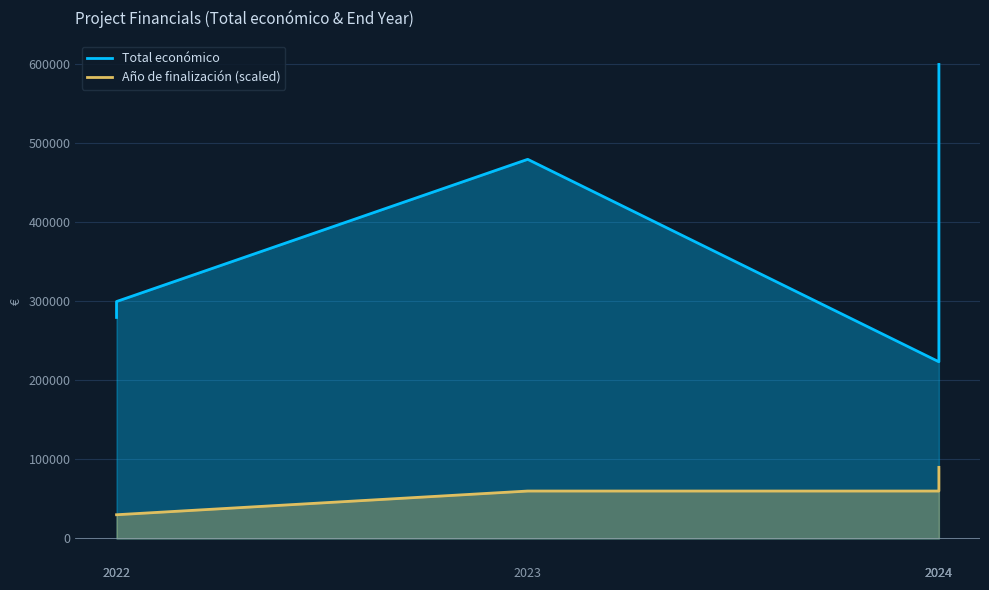

Count the Año de finalización (scaled) values in the range 30000 to 60000.

5